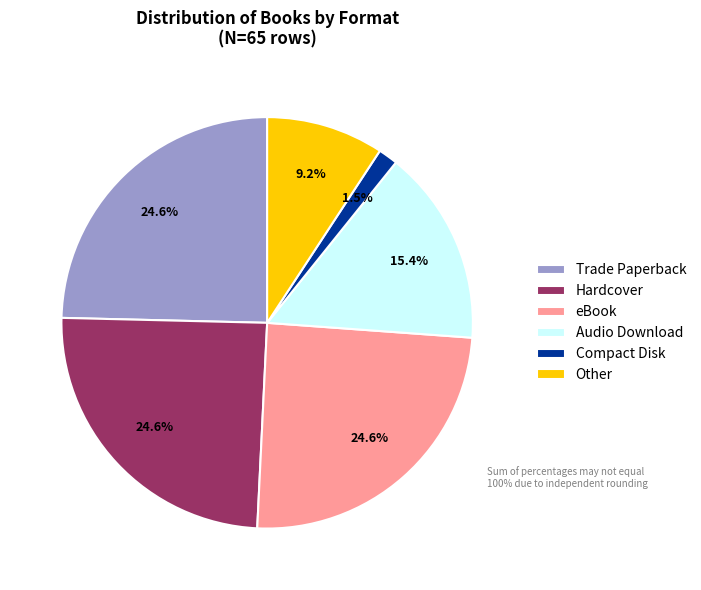

How many segments does this pie chart have?

6